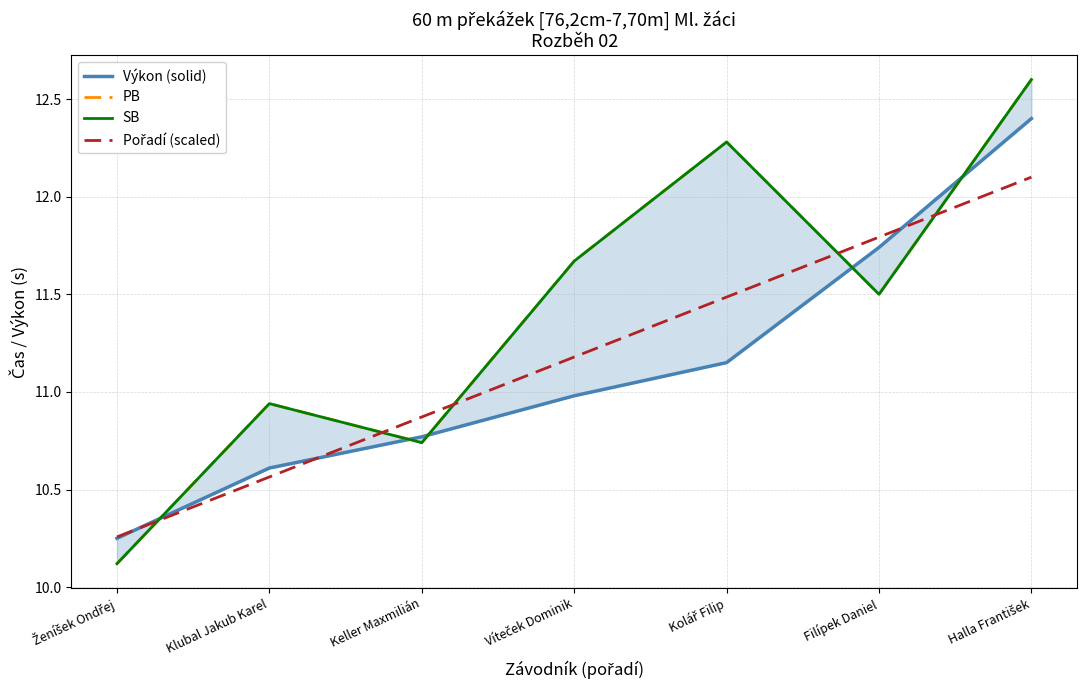

What position from the left is Halla František?

7